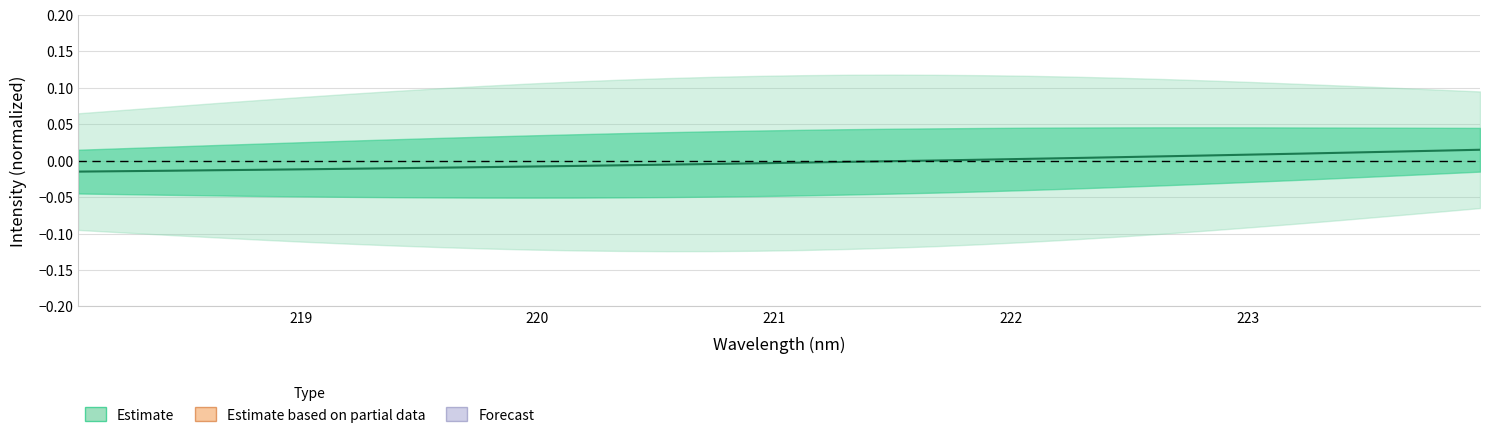

How many categories are shown in the chart?

32